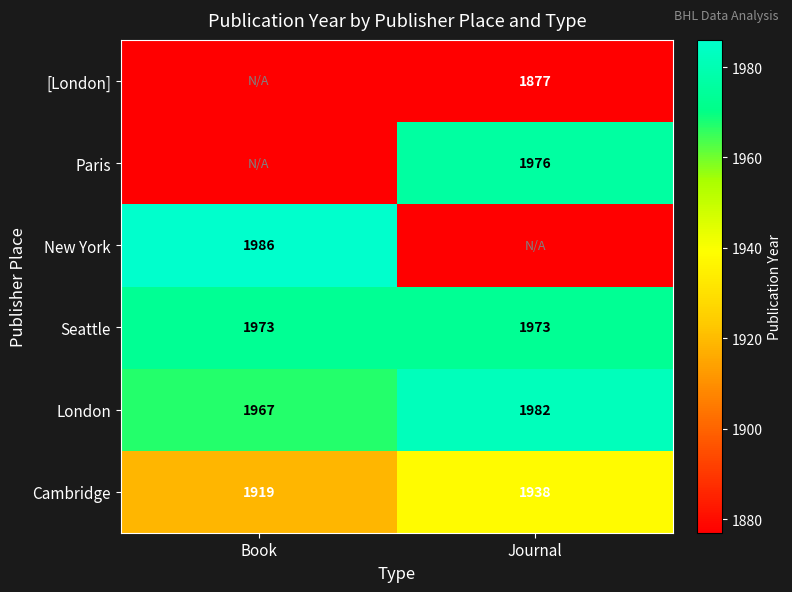

What is the maximum value for Seattle?

1973